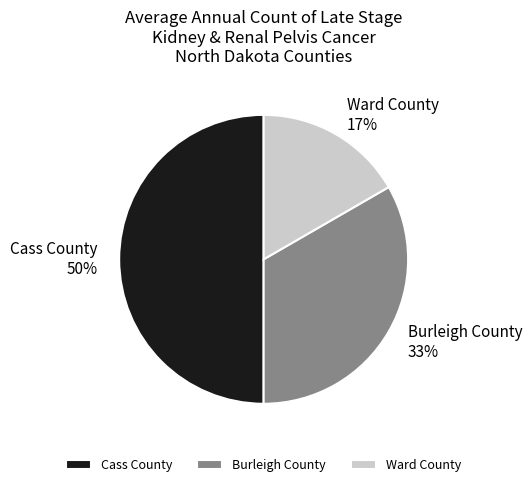

Does Burleigh County account for over 50% of the chart?

No